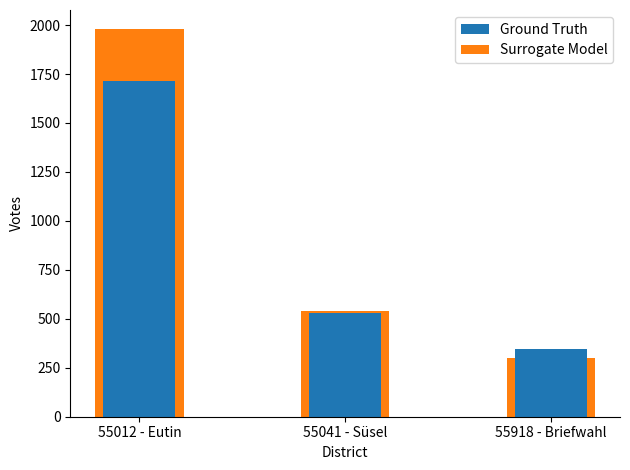

Which series changed the most between 55041 - Süsel and 55918 - Briefwahl?

Surrogate Model